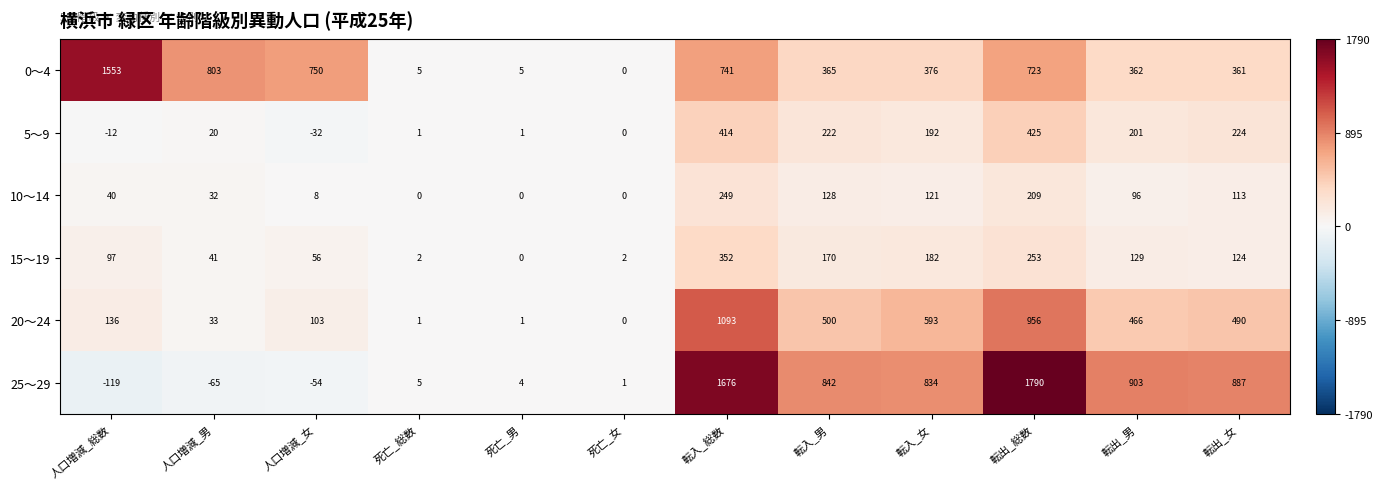

What is the greatest value displayed?

1790